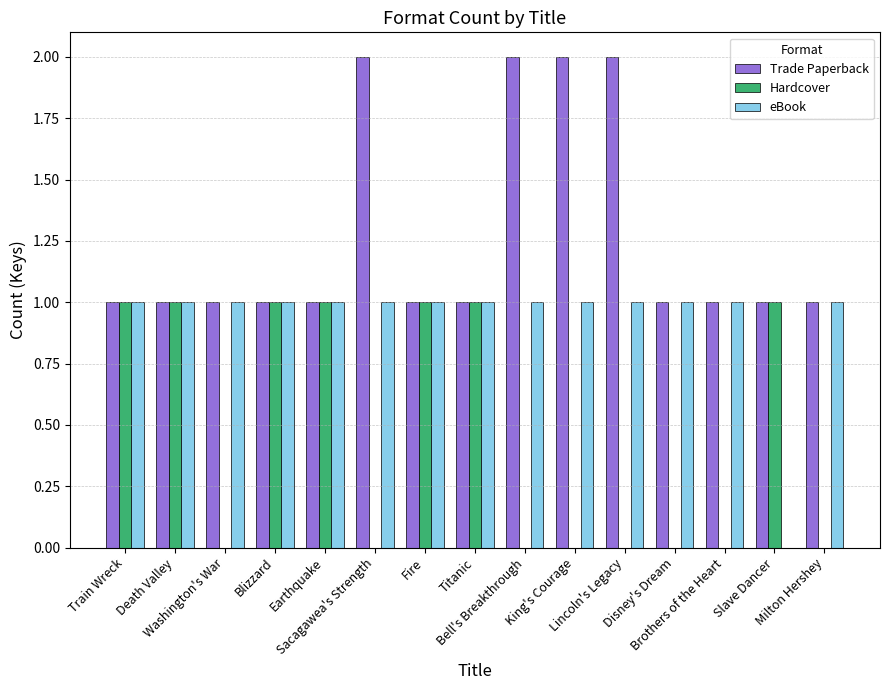

What is the sum of all Trade Paperback values?

19